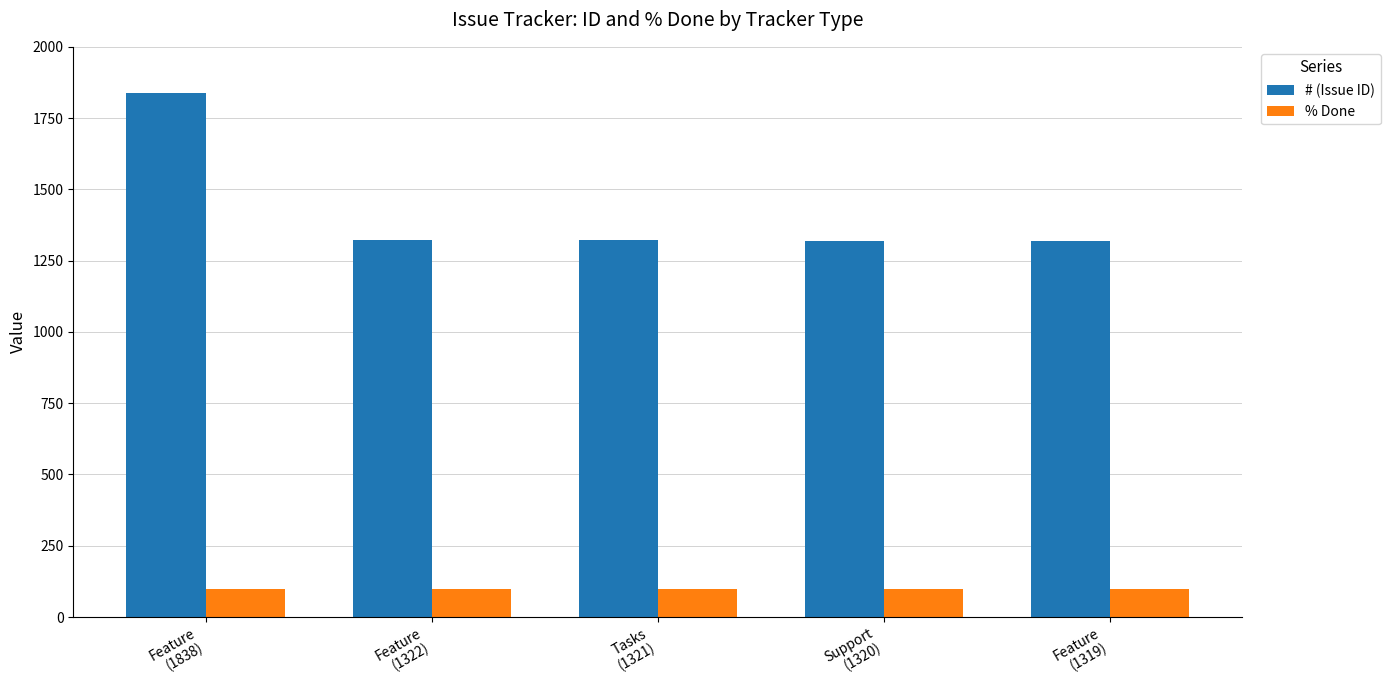

What is the sum of the % Done values at Feature
(1319) and Feature
(1838)?

200